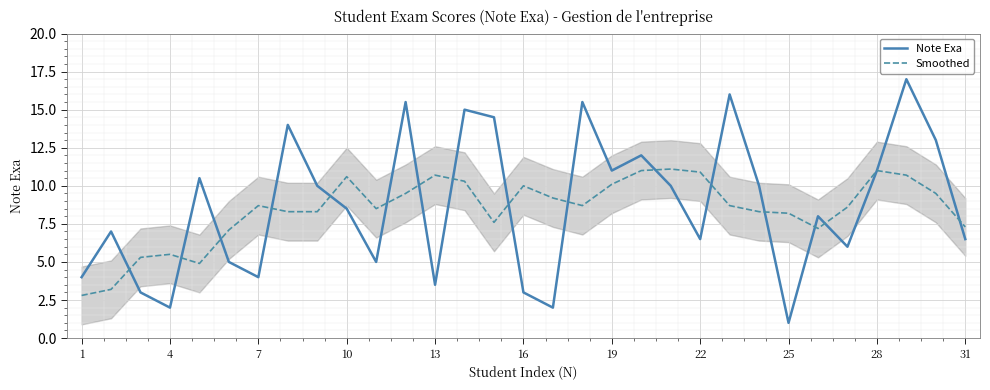

The value of Note Exa at 10 is 8.5. True or false?

True